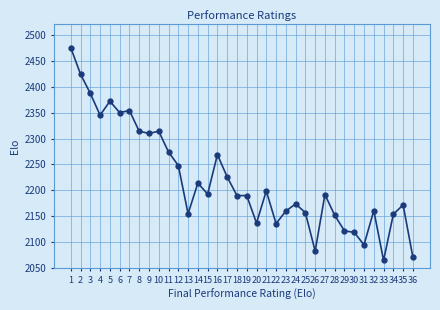

What is the greatest value displayed?

2475